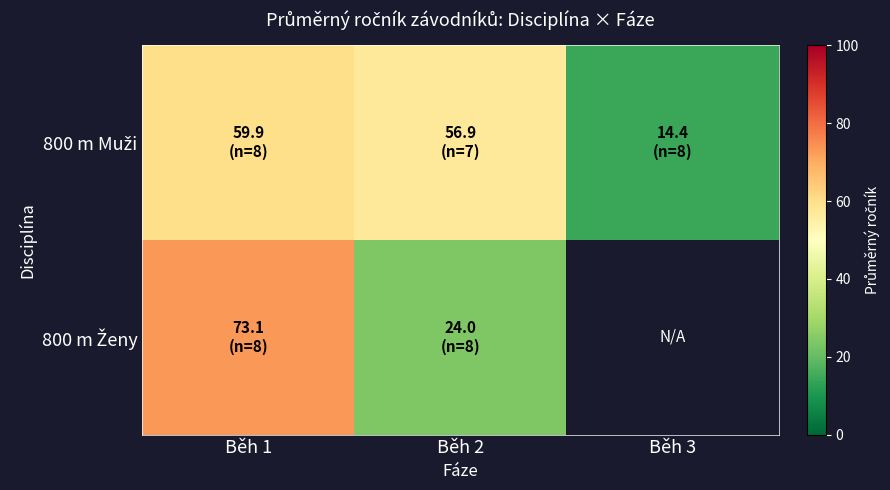

Rank the series at Běh 2 from lowest to highest value.

800 m Ženy, 800 m Muži